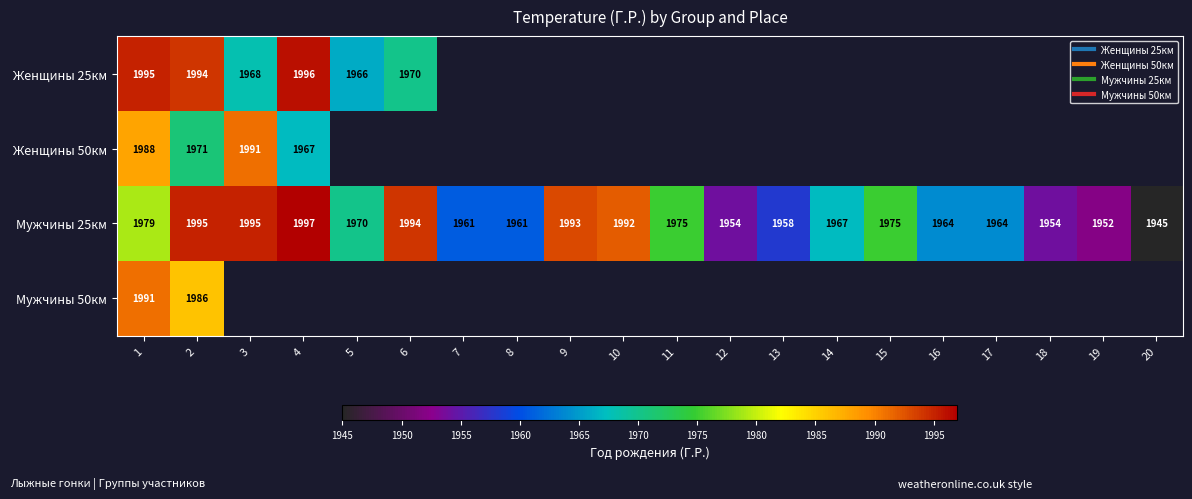

At how many categories does at least one series exceed 1948?

19